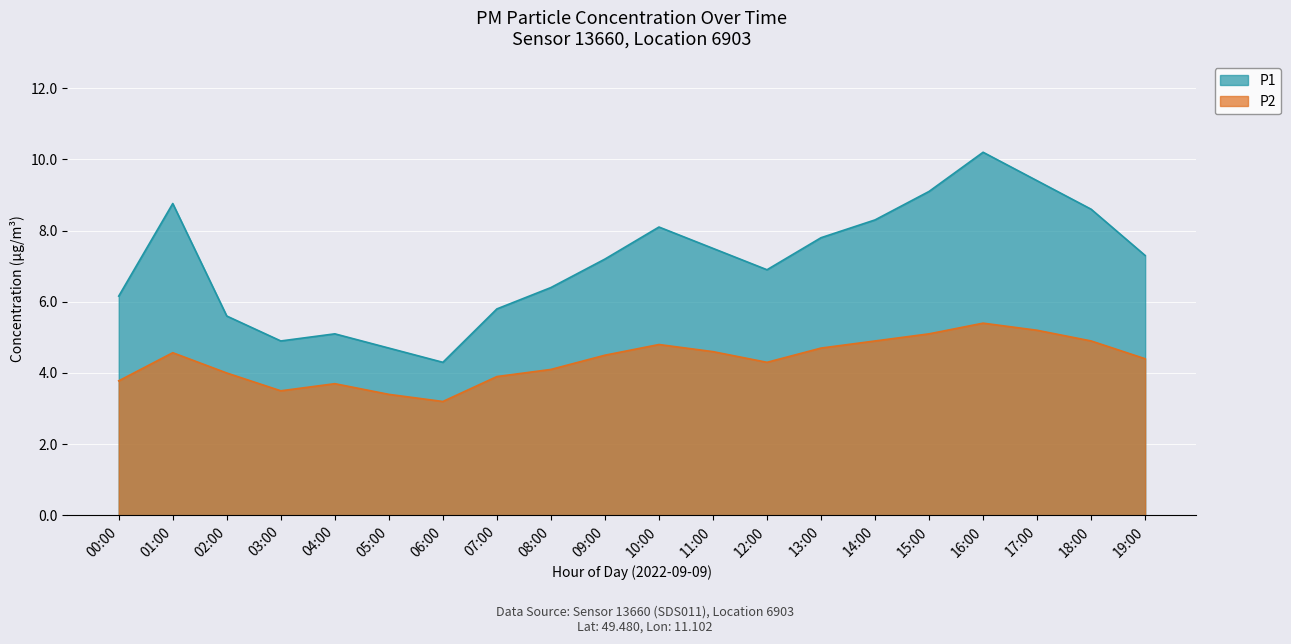

True or false: P1 and P2 cross at least once.

False